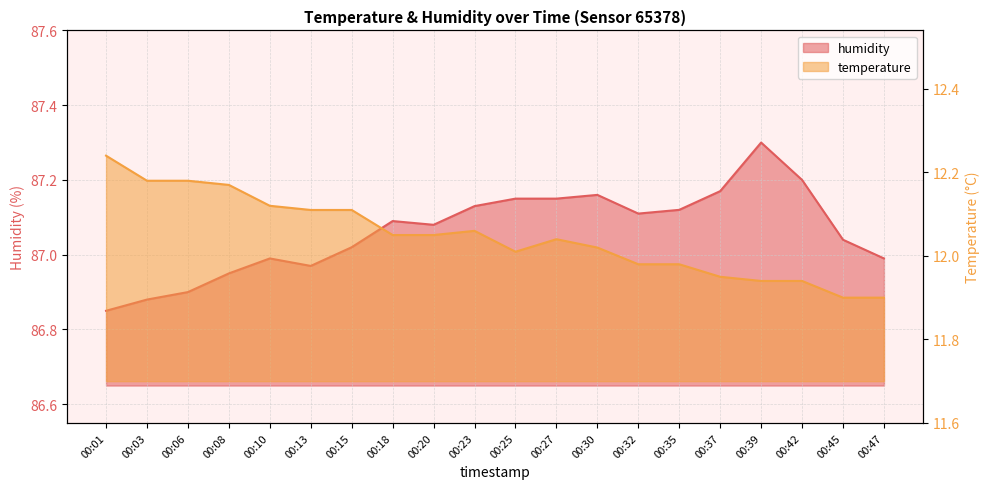

What is the difference between the maximum and minimum values in the temperature series?

0.3